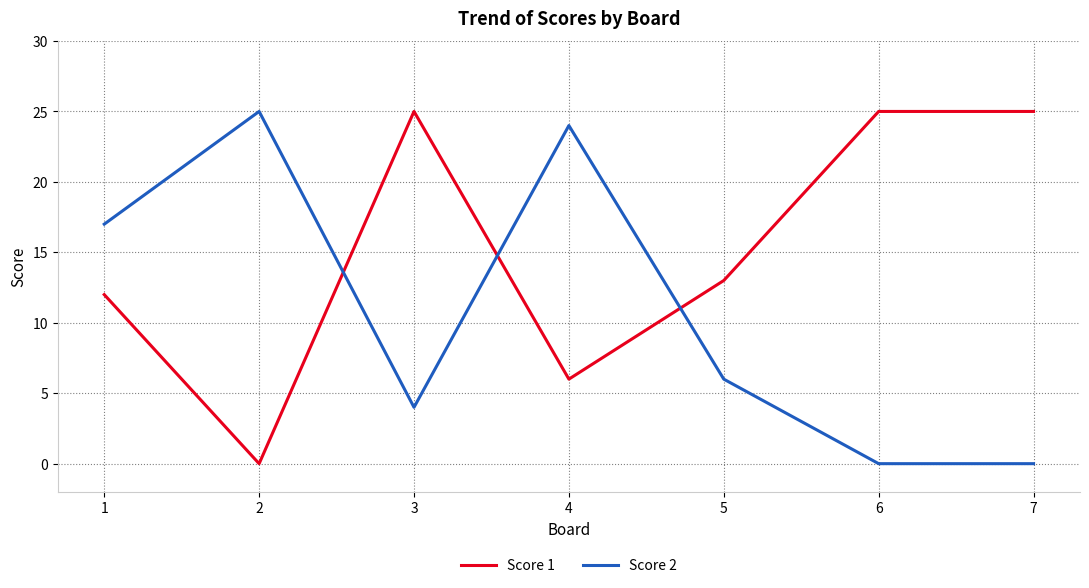

How many intersections are there between Score 2 and Score 1?

3